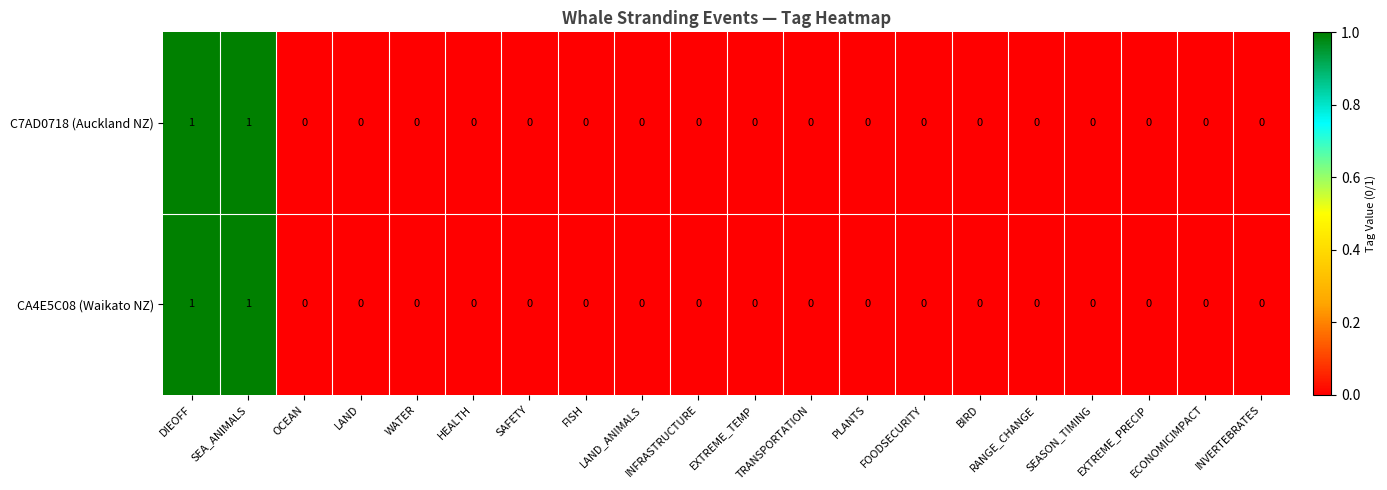

The CA4E5C08 (Waikato NZ) series shows 0 at INFRASTRUCTURE. True or false?

True